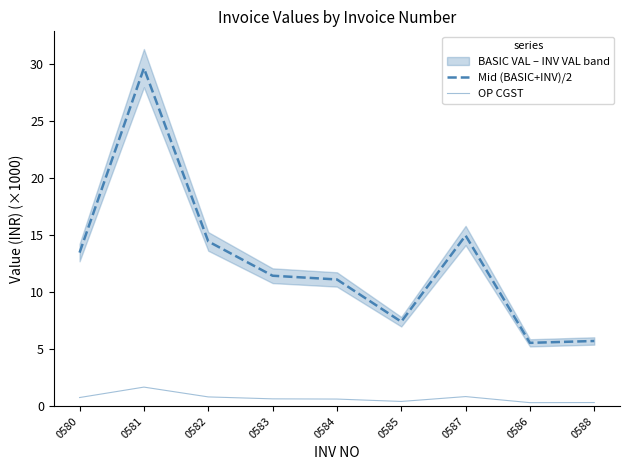

What is the difference between the Mid (BASIC+INV)/2 values at 0588 and 0583?

5.7